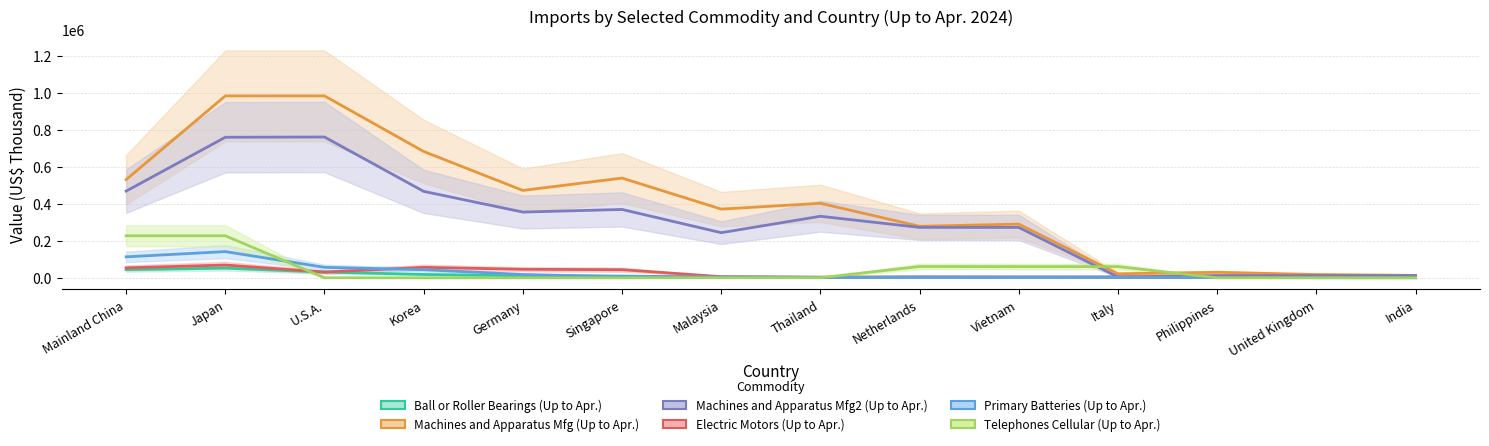

What is the difference between the highest and lowest values at Malaysia?

387645